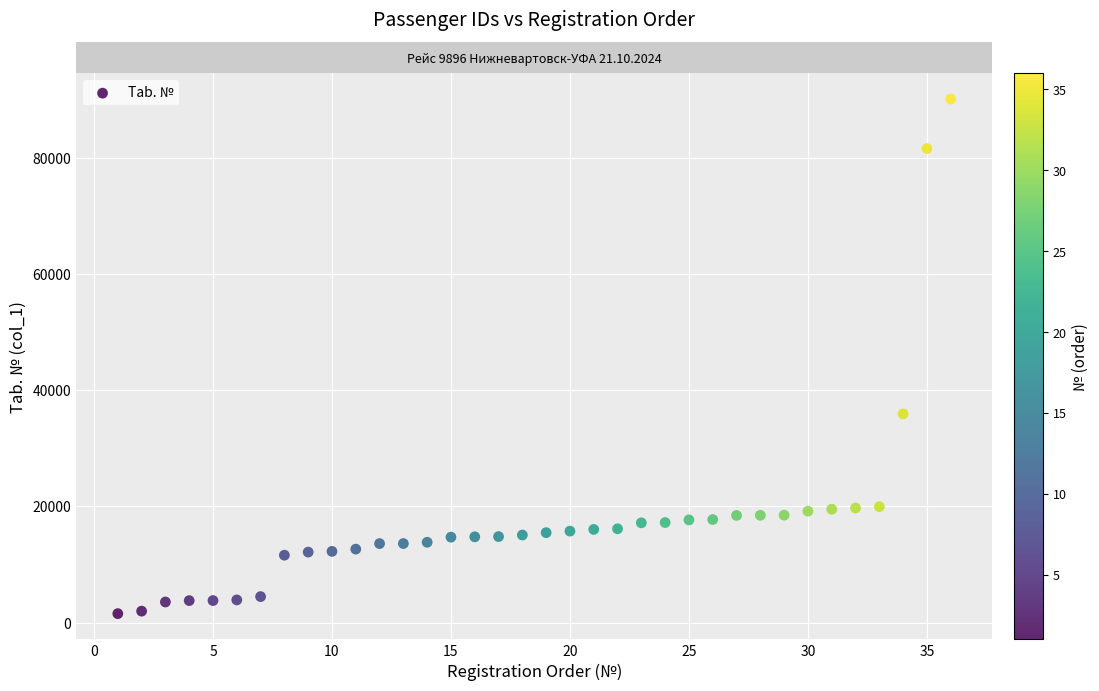

What is the range of Y values (max minus min)?

88581